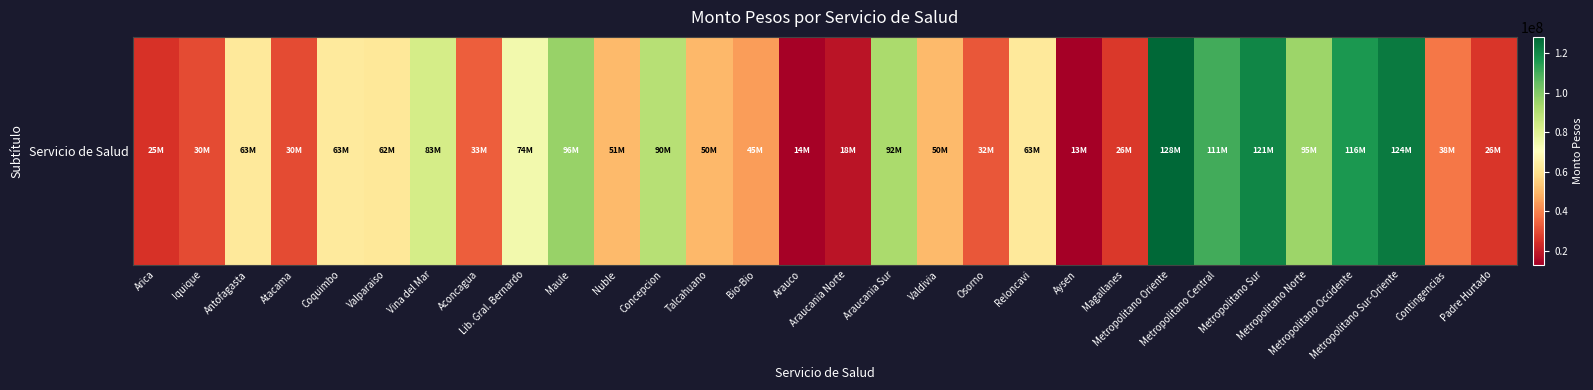

The chart shows a value of 120845871 at Metropolitano Sur. True or false?

True